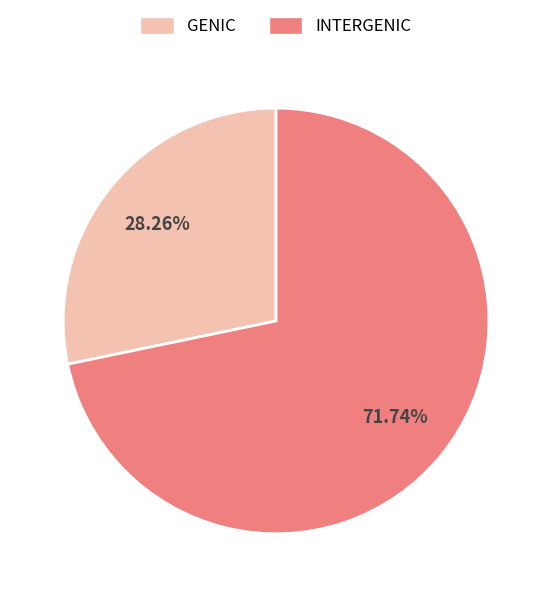

Which has a higher value, INTERGENIC or GENIC?

INTERGENIC